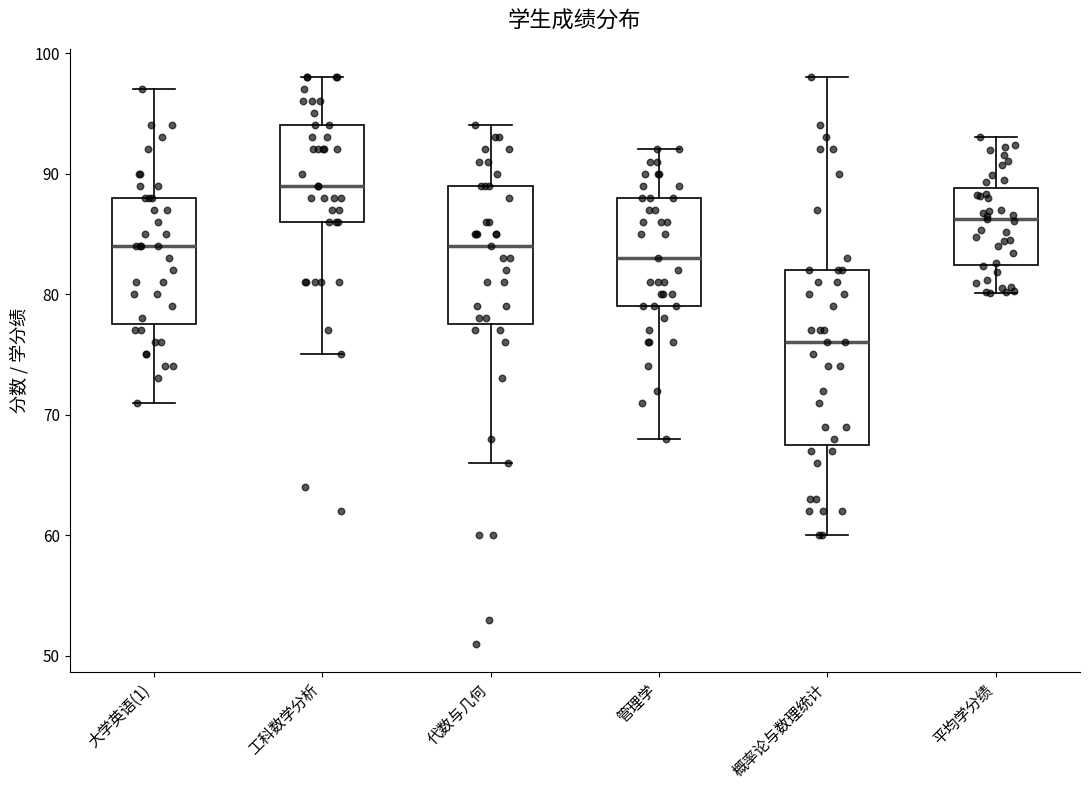

Where does the upper whisker of the box for 大学英语(1) end on the y-axis? The values are not printed on the chart, so give them approximately, as read against the axis.

97